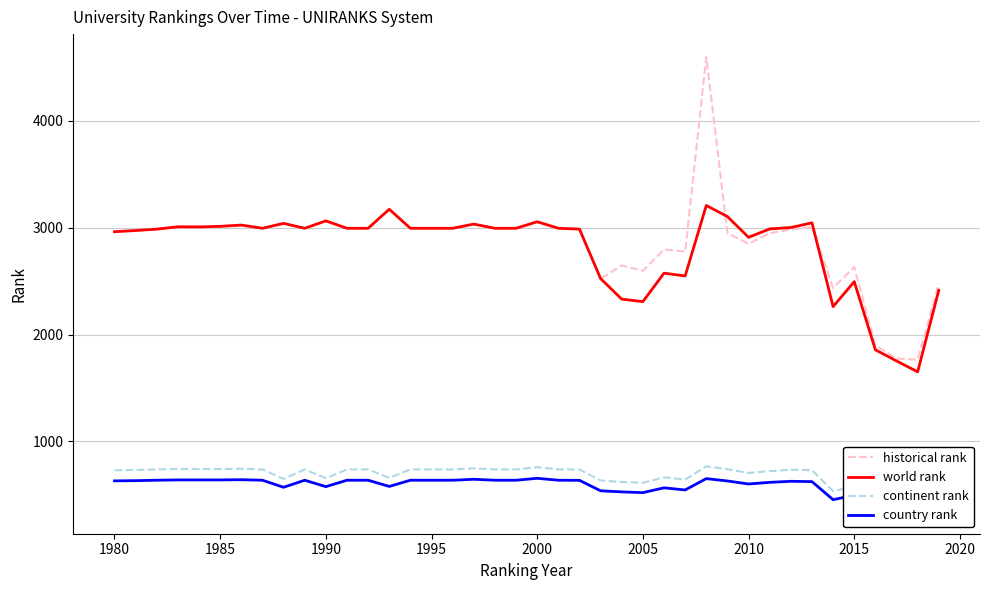

True or false: continent rank has more than 0 interior local peaks.

True